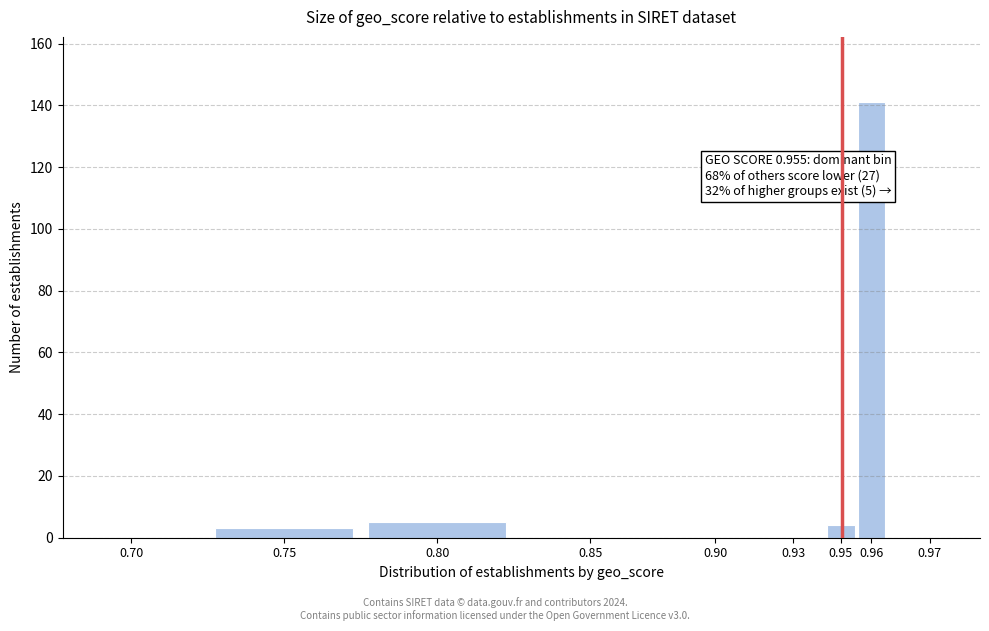

Reading left to right, transcribe all the data shown in this chart.

0.70=0	0.75=3	0.80=5	0.85=0	0.90=0	0.93=0	0.95=4	0.96=141	0.97=0